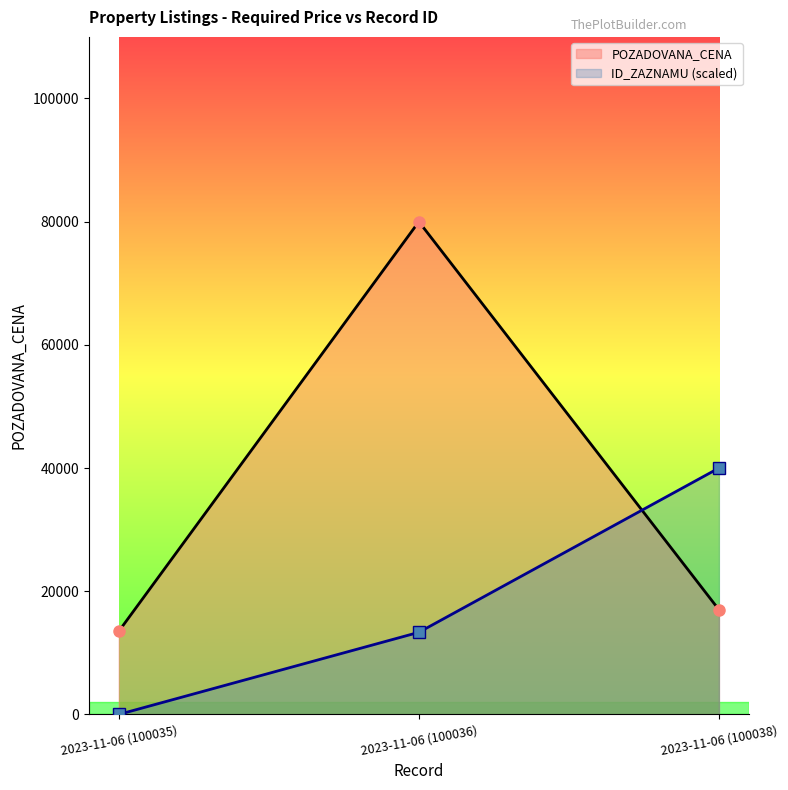

Reading left to right, list all the values displayed in this chart.

ID_ZAZNAMU: 0.0	13333.3	40000.0
POZADOVANA_CENA: 13500.0	80000.0	17000.0